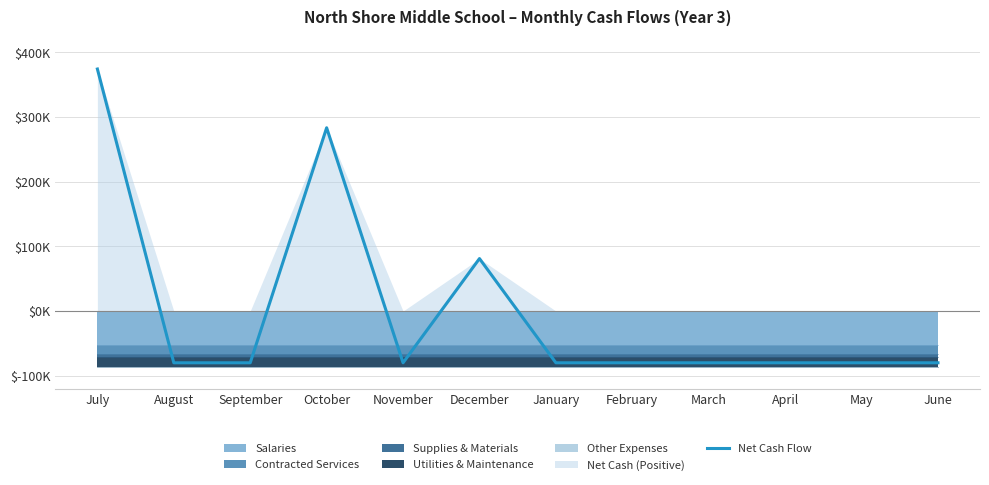

Rank the categories by value from lowest to highest.

August, September, November, January, February, March, April, May, June, December, October, July